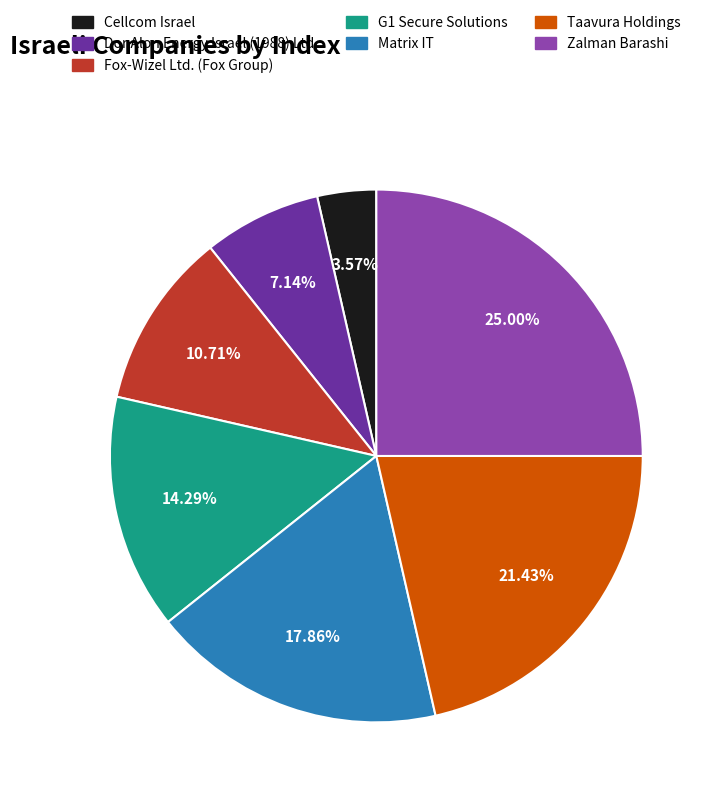

Which has a higher value, Dor Alon Energy Israel (1988) Ltd. or Cellcom Israel?

Dor Alon Energy Israel (1988) Ltd.